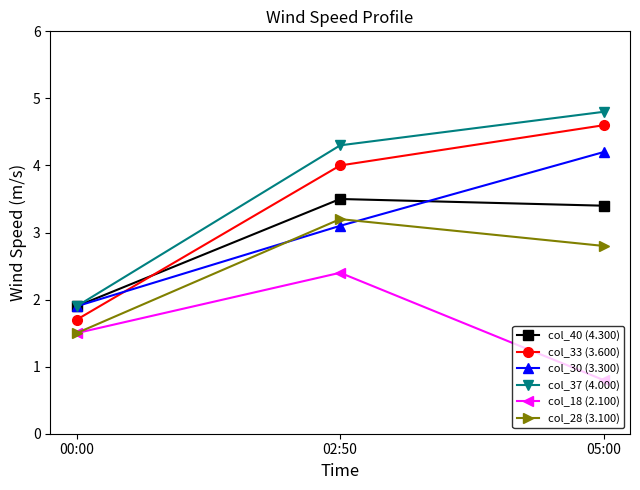

Does the chart have visible grid lines?

No